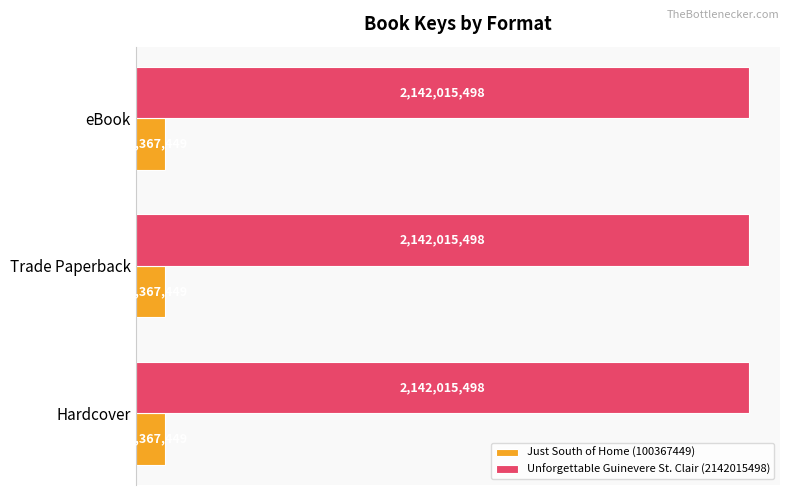

What is the spread (max minus min) of values at Trade Paperback?

2041648049